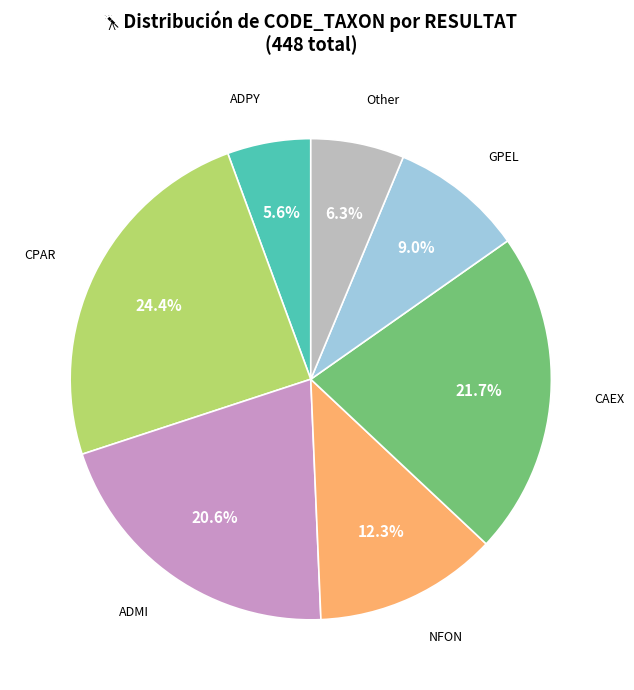

To the nearest percent, what is the difference between the largest and smallest slice percentages?

19%